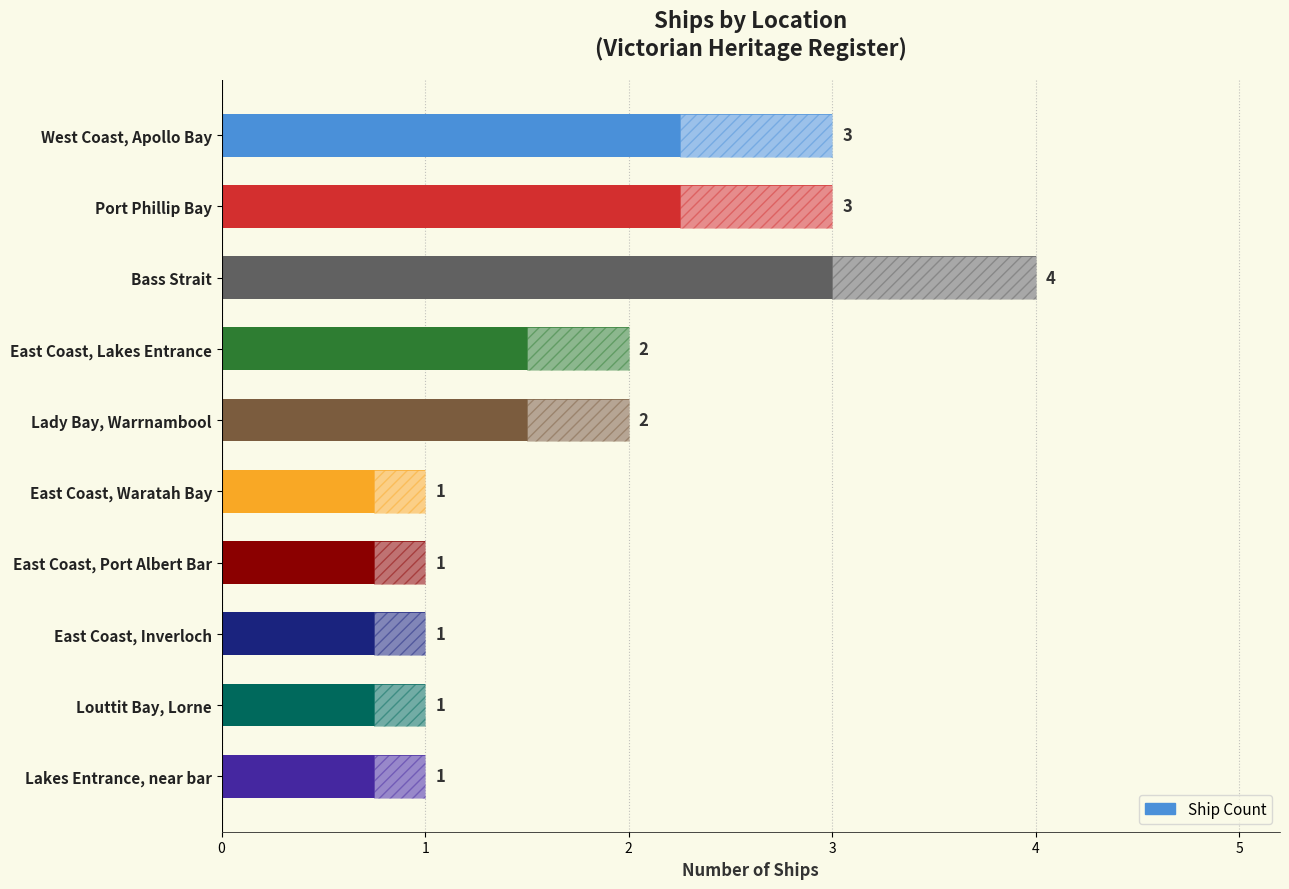

Approximately how many times larger is the value at Port Phillip Bay compared to East Coast, Waratah Bay?

3.0